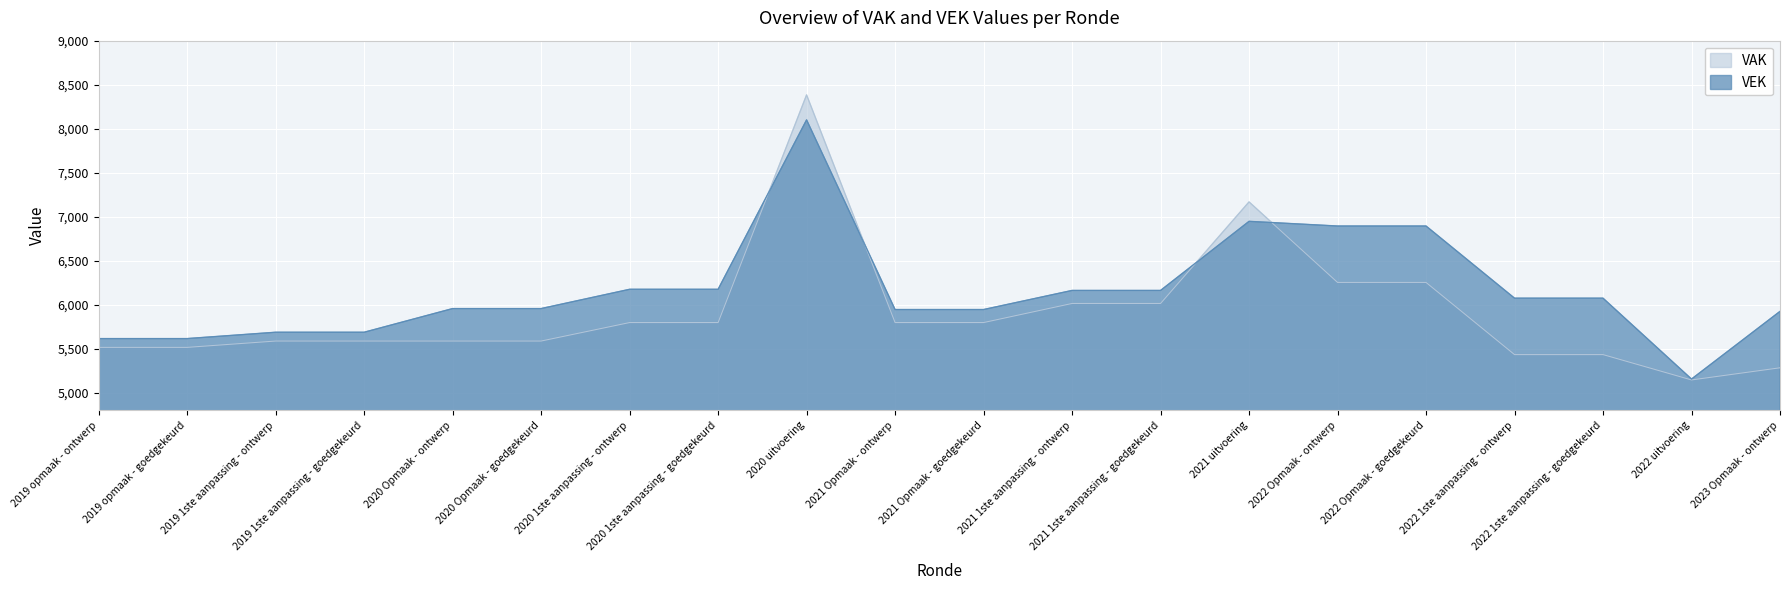

At which label does VEK first exceed 6074?

2020 1ste aanpassing - ontwerp